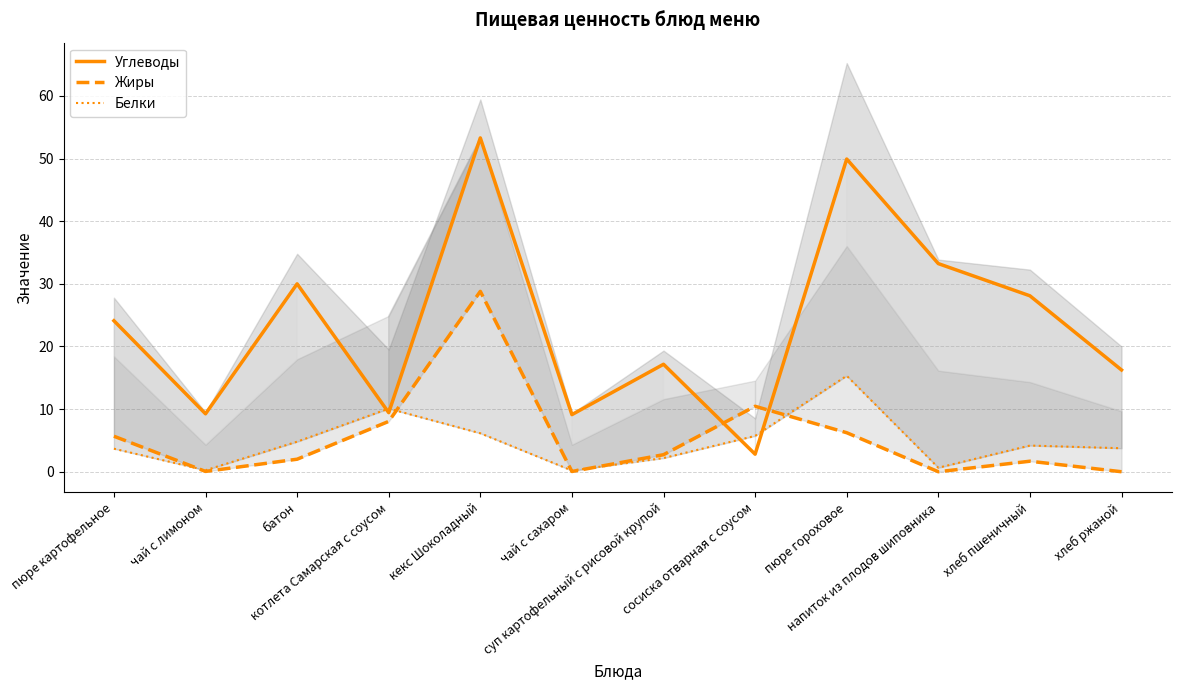

Reading left to right, what are all the values shown in this chart?

Углеводы: 24.1	9.2	30.0	9.4	53.3	9.1	17.2	2.8	49.9	33.2	28.1	16.2
Жиры: 5.7	0.1	2.0	8.0	28.8	0.0	2.7	10.4	6.2	0.0	1.7	0.0
Белки: 3.7	0.2	4.8	10.1	6.1	0.2	2.2	5.7	15.3	0.6	4.2	3.8